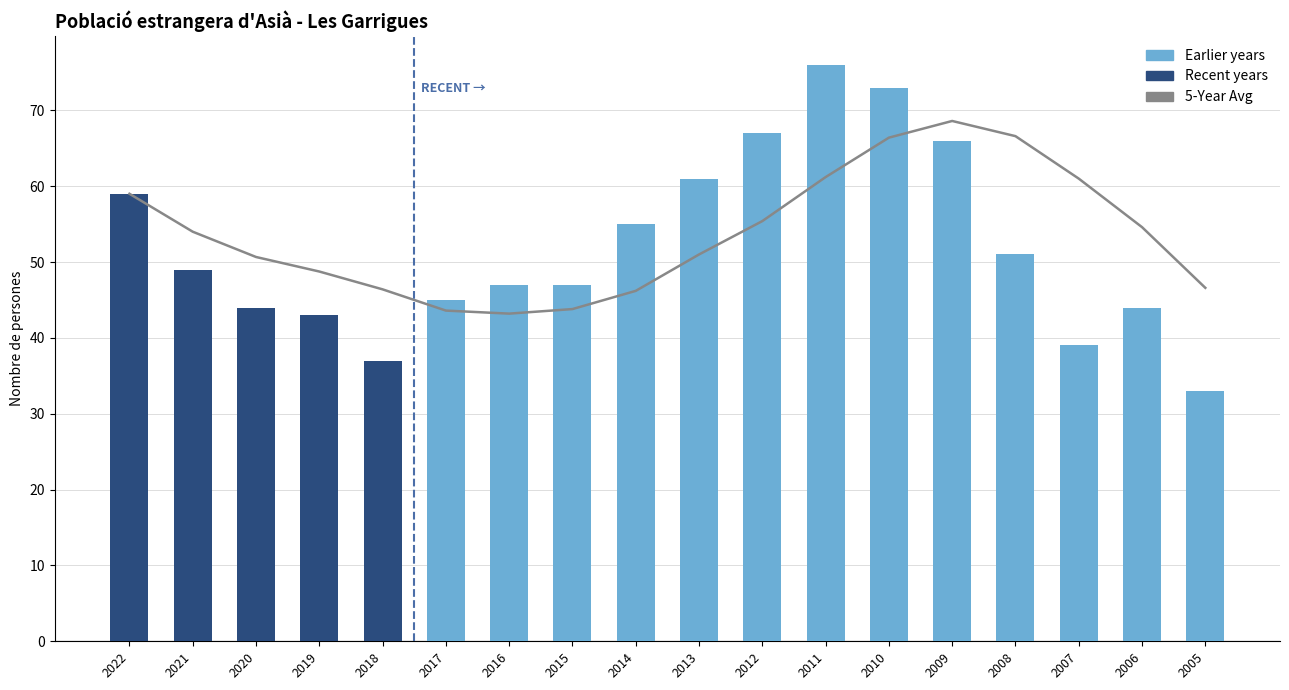

Is it true that the value at 2013 is 51.0?

True